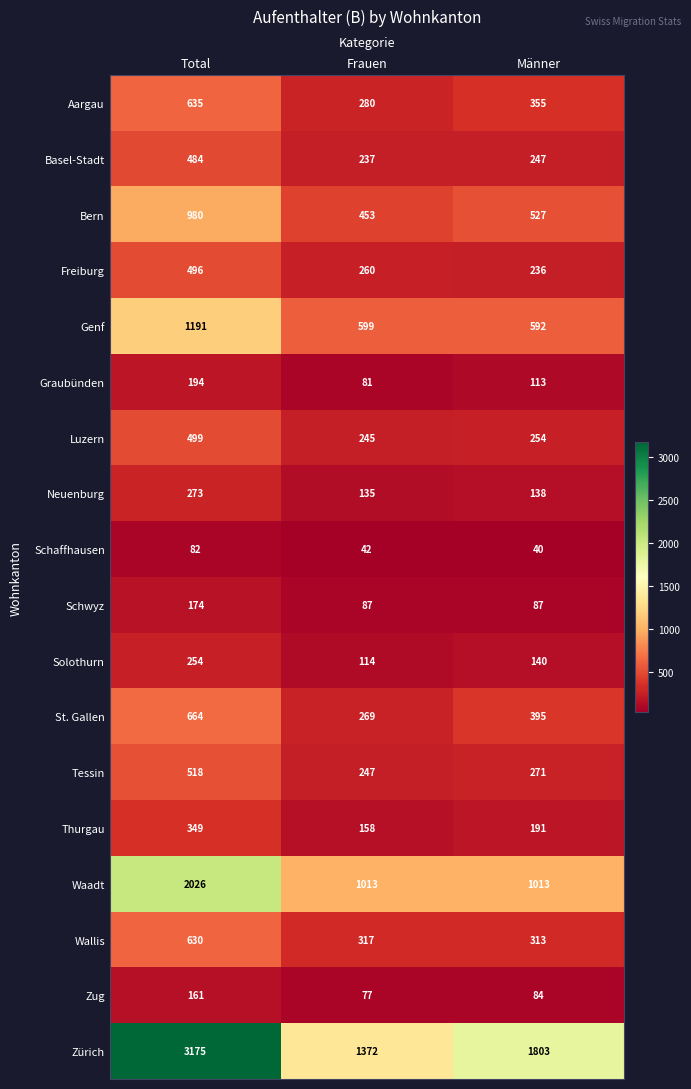

How many data points does each series have?

3